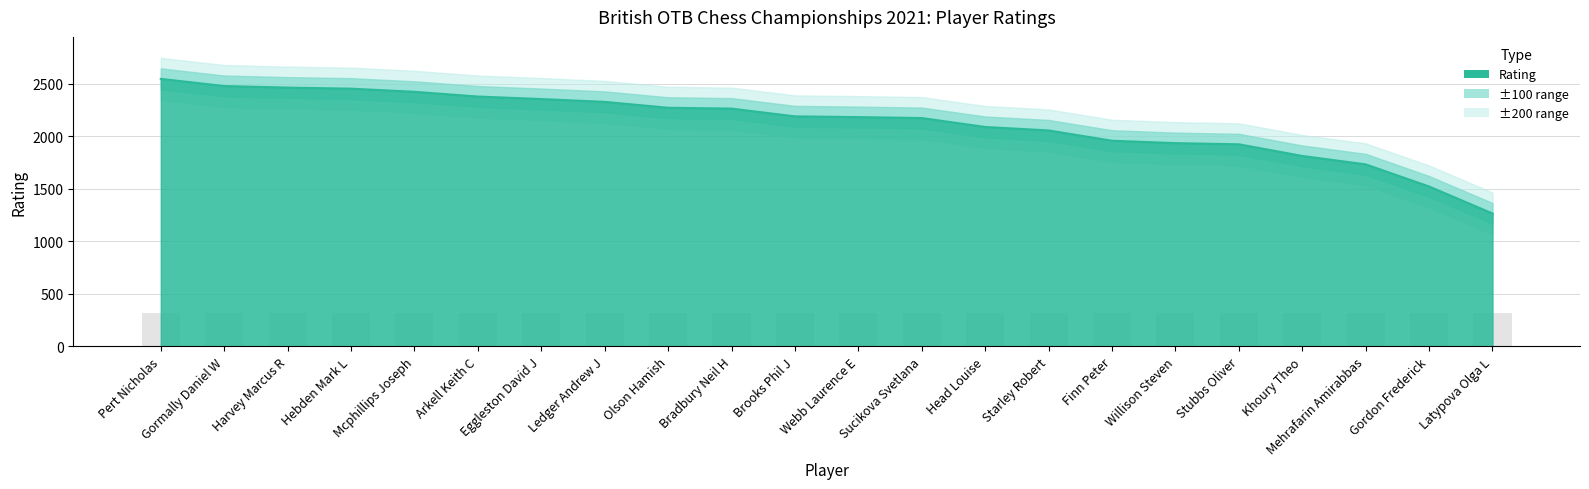

The chart shows a value of 1959 at Finn Peter. True or false?

True